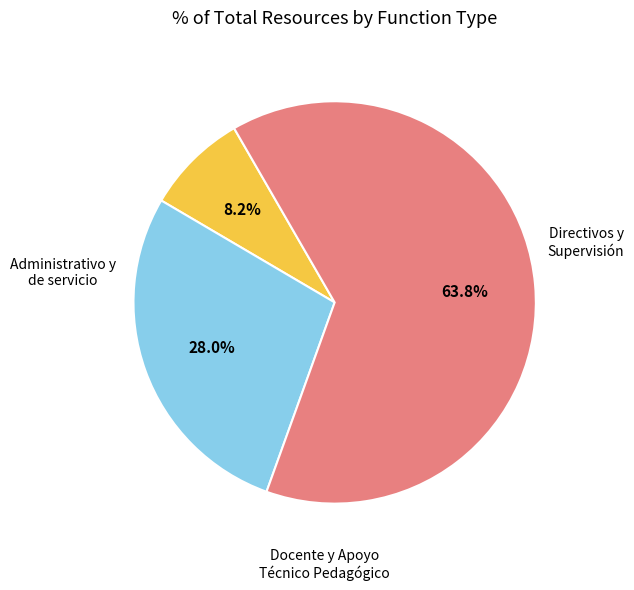

Does any single category account for the majority?

Yes